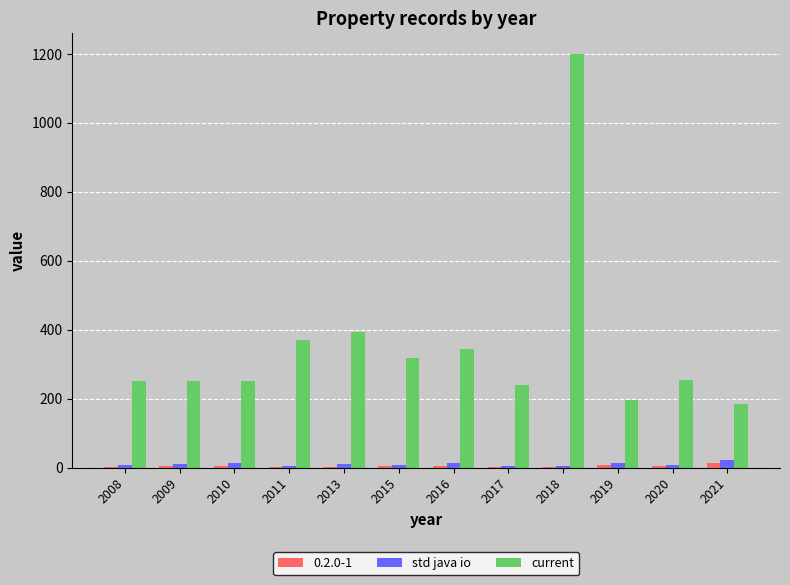

Which label corresponds to the largest value in the chart?

2018